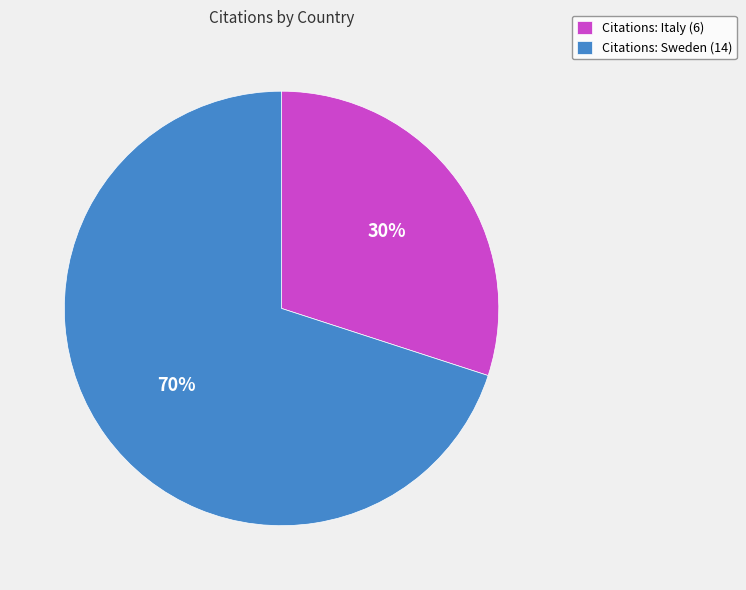

To the nearest percent, what percentage of the pie is Citations: Italy (6)?

30%